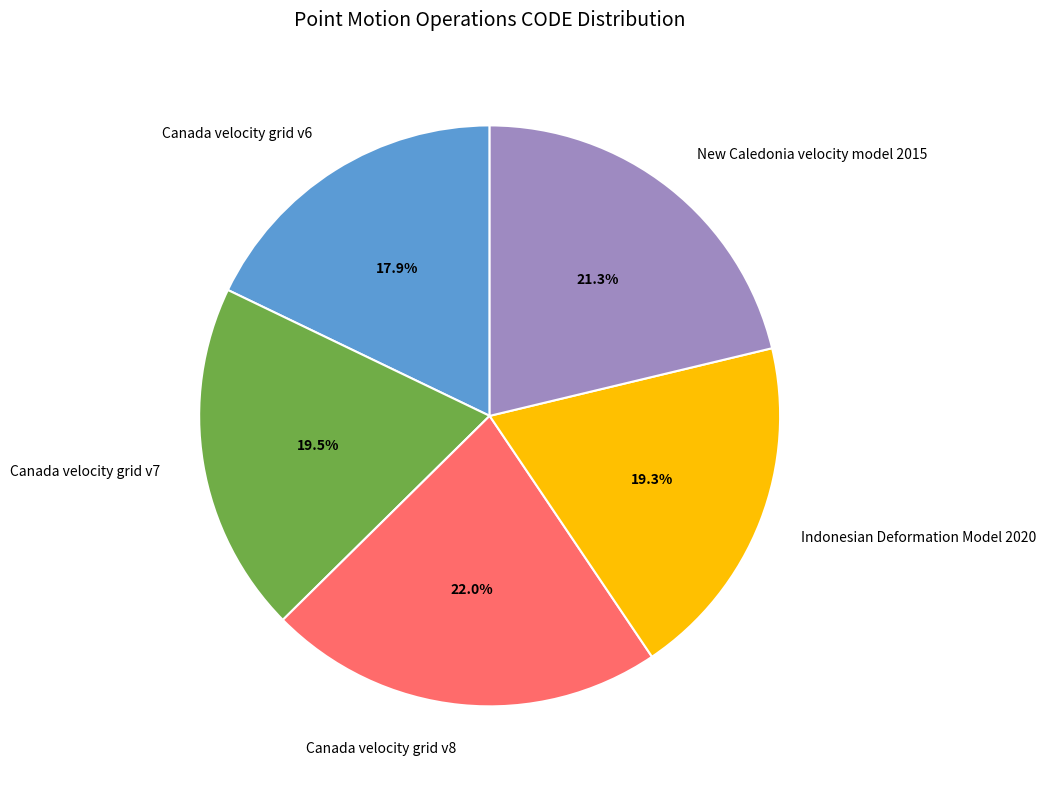

Which slice is the largest?

Canada velocity grid v8